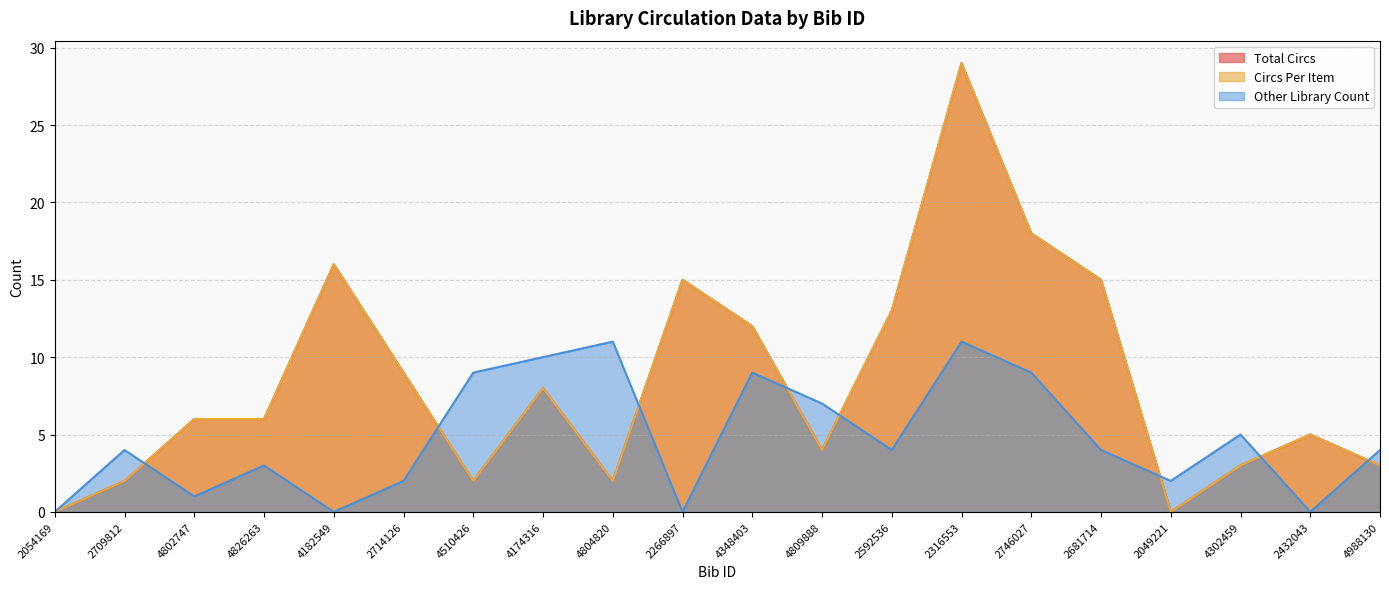

Between which two adjacent categories do Circs Per Item and Other Library Count first intersect?

2709812 and 4802747